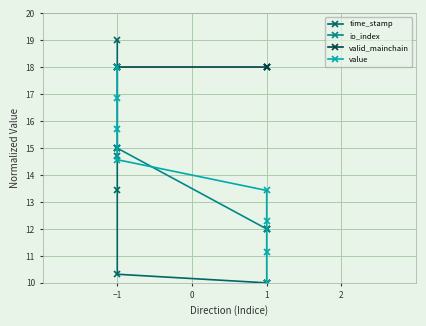

True or false: value and valid_mainchain intersect in this chart.

False